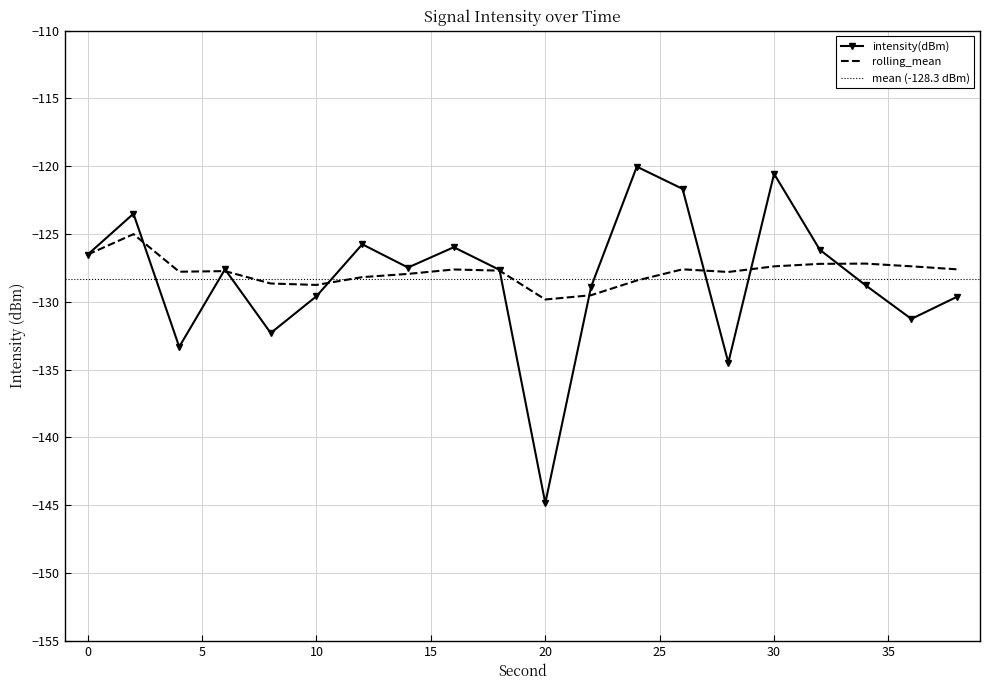

What is the sum of all intensity(dBm) values?

-2566.0